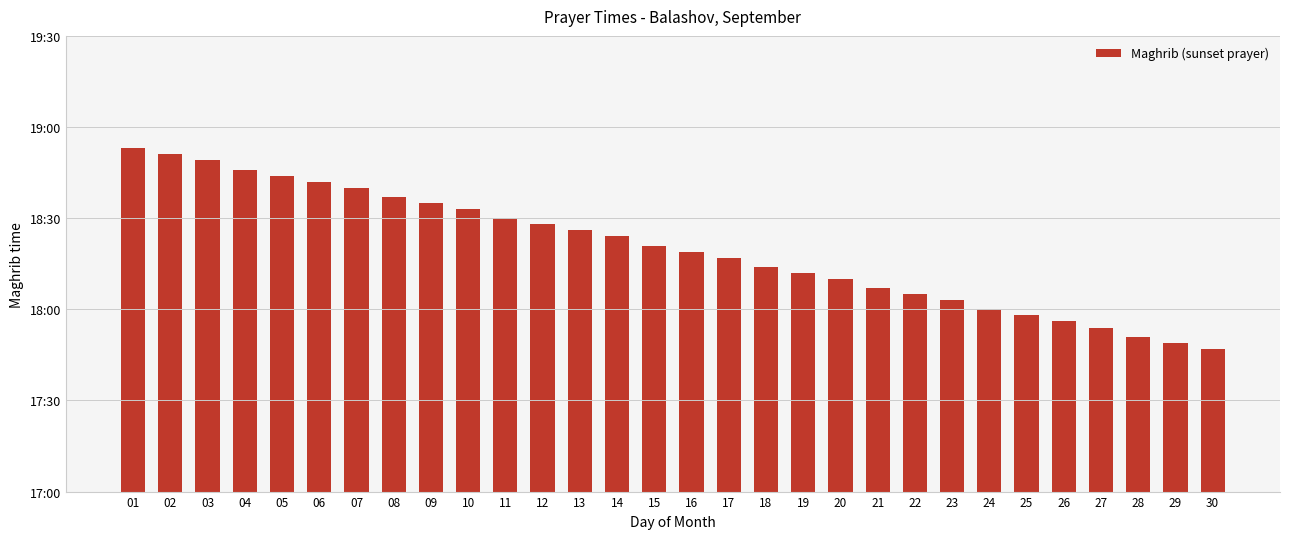

Reading left to right, what are all the values shown in this chart?

01=18.9	02=18.9	03=18.8	04=18.8	05=18.7	06=18.7	07=18.7	08=18.6	09=18.6	10=18.6	11=18.5	12=18.5	13=18.4	14=18.4	15=18.4	16=18.3	17=18.3	18=18.2	19=18.2	20=18.2	21=18.1	22=18.1	23=18.1	24=18.0	25=18.0	26=17.9	27=17.9	28=17.9	29=17.8	30=17.8